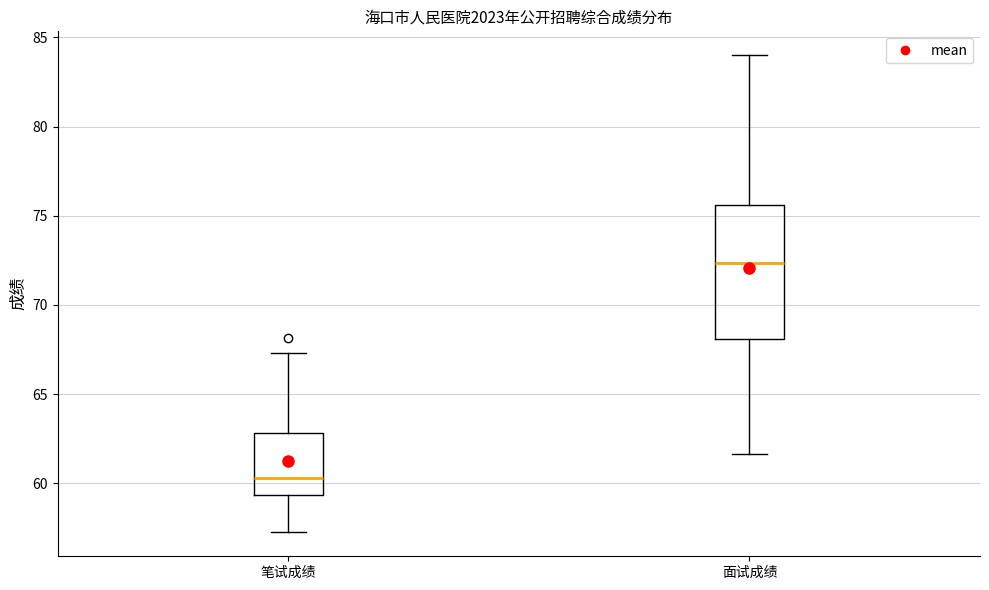

Where is the upper edge of the box for 面试成绩 on the y-axis? The values are not printed on the chart, so give them approximately, as read against the axis.

75.5